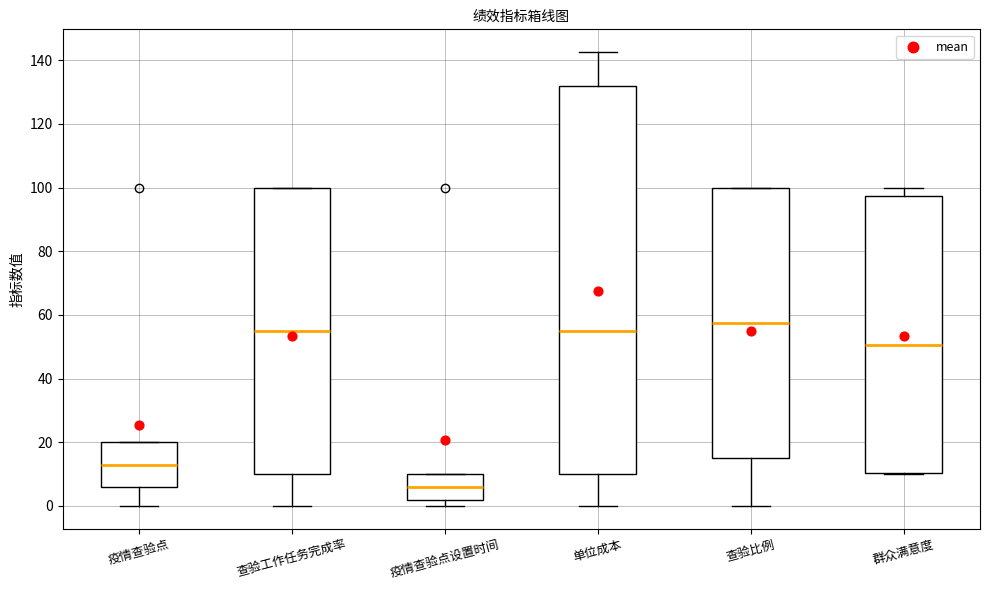

Which box has the highest median line?

查验比例